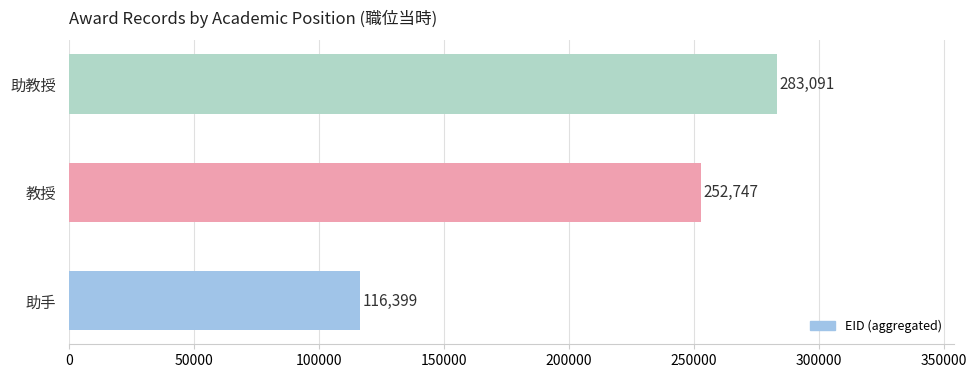

How many data points does each series have?

3